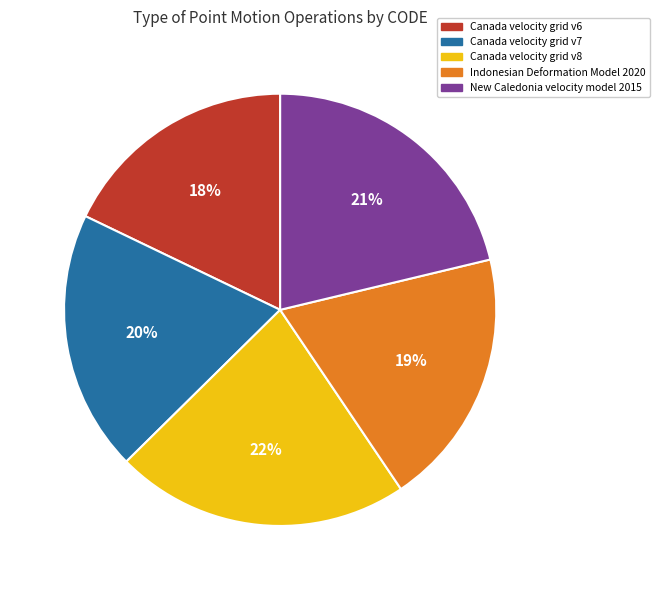

Is the sum of Canada velocity grid v7 and New Caledonia velocity model 2015 greater than half?

No